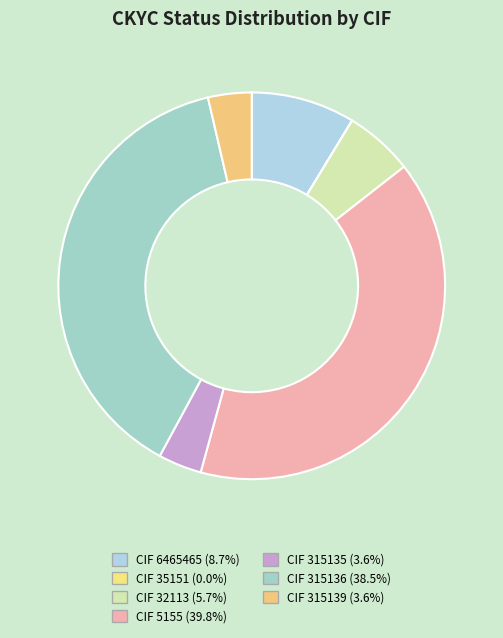

Which category has the smallest portion of the pie?

35151